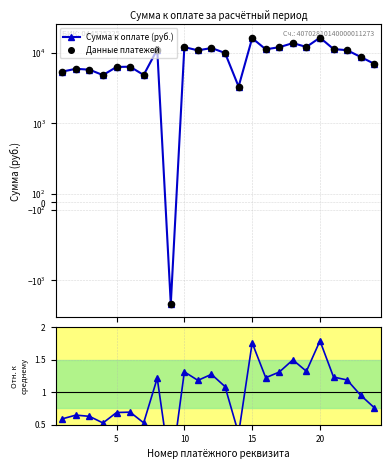

Which series contains the highest Y value?

Сумма к оплате (руб.)